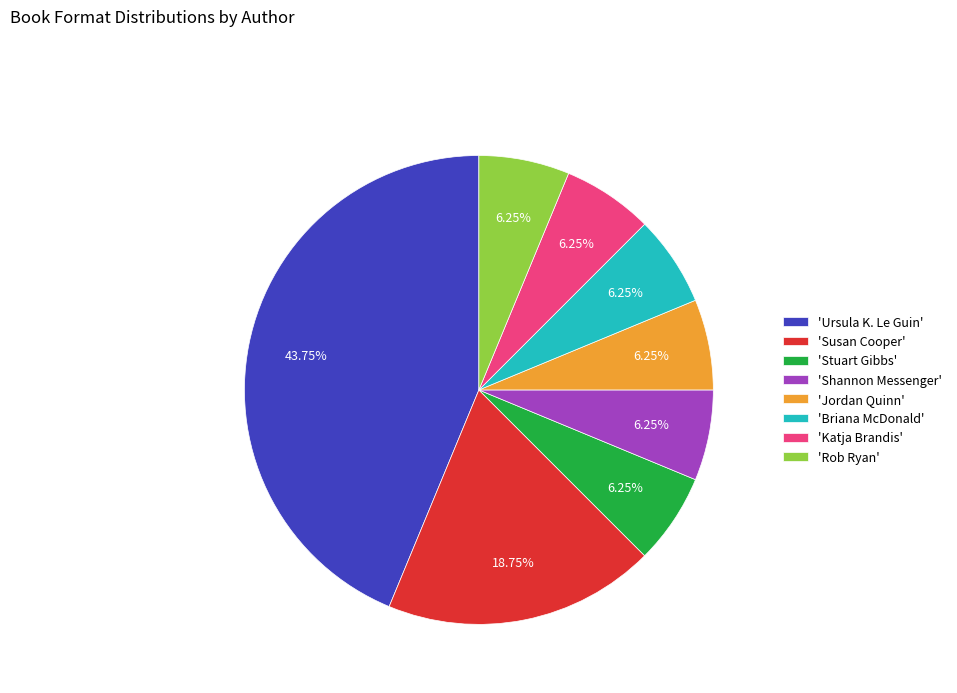

What is the largest slice in the pie chart?

'Ursula K. Le Guin'